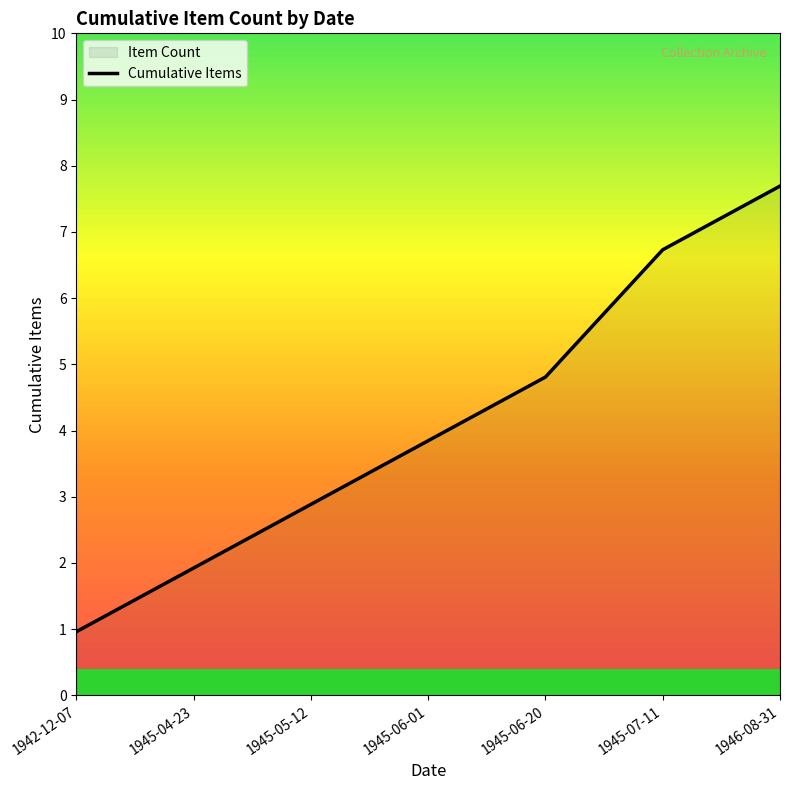

Where does the data first go above 4?

1945-06-20